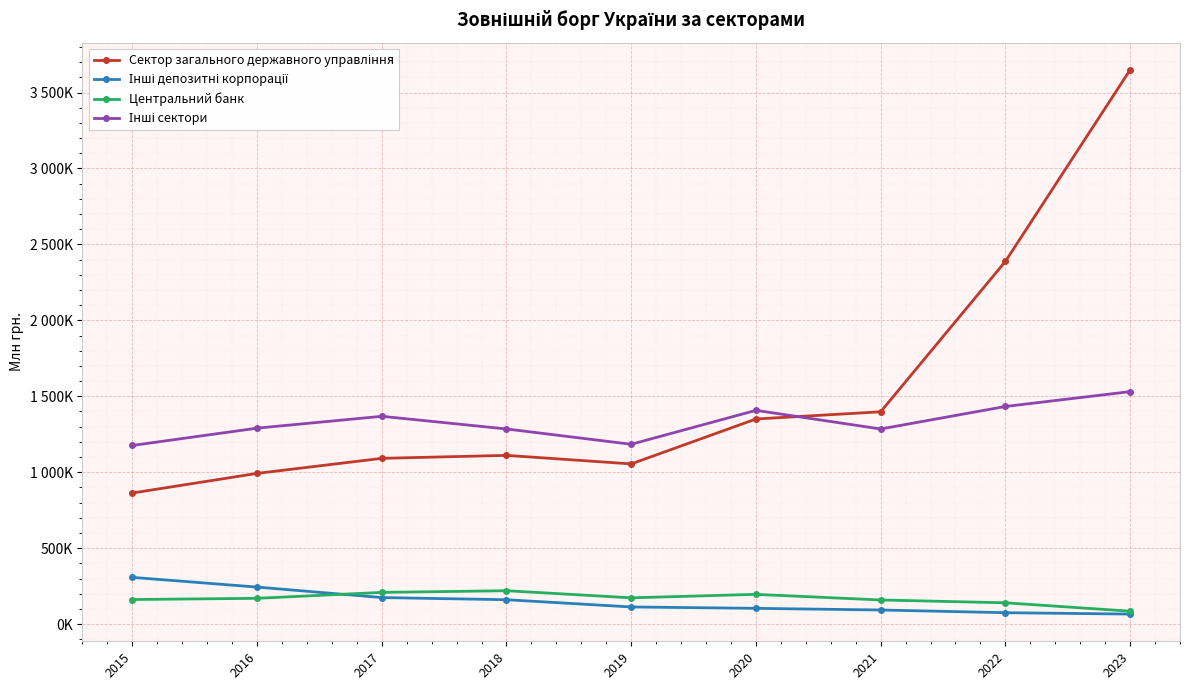

Does the chart have visible grid lines?

Yes